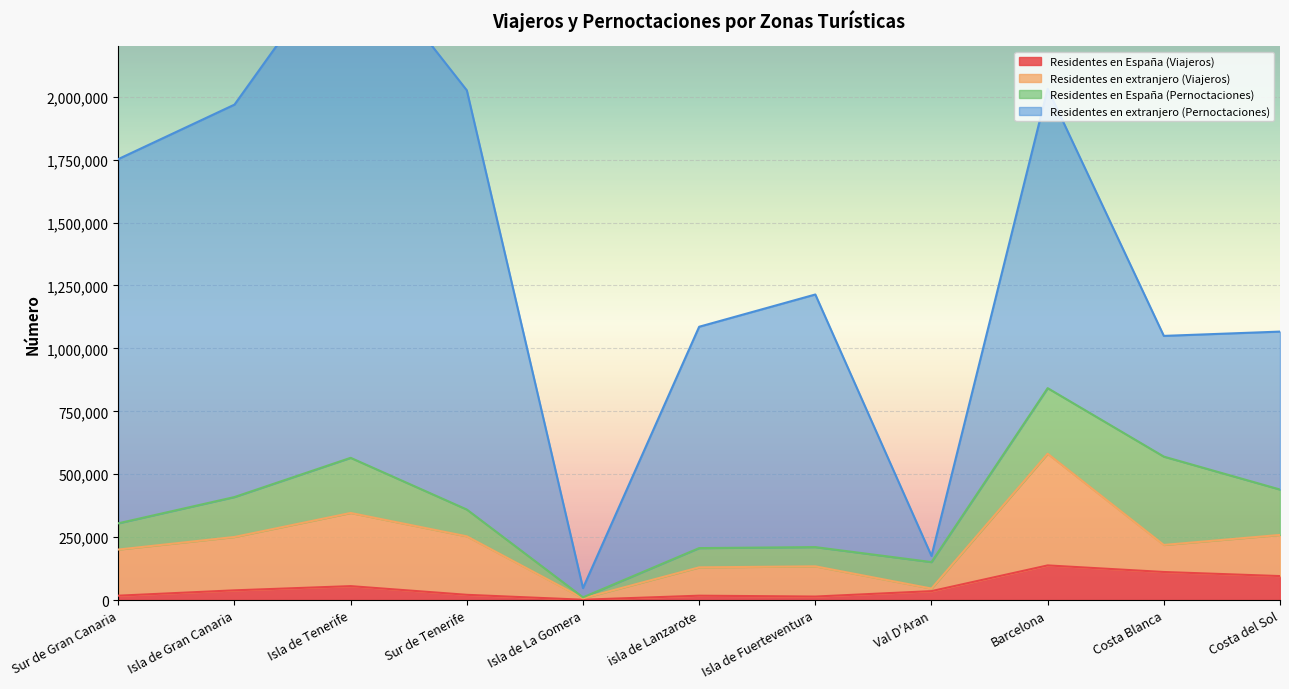

What position from the left is isla de Lanzarote?

6